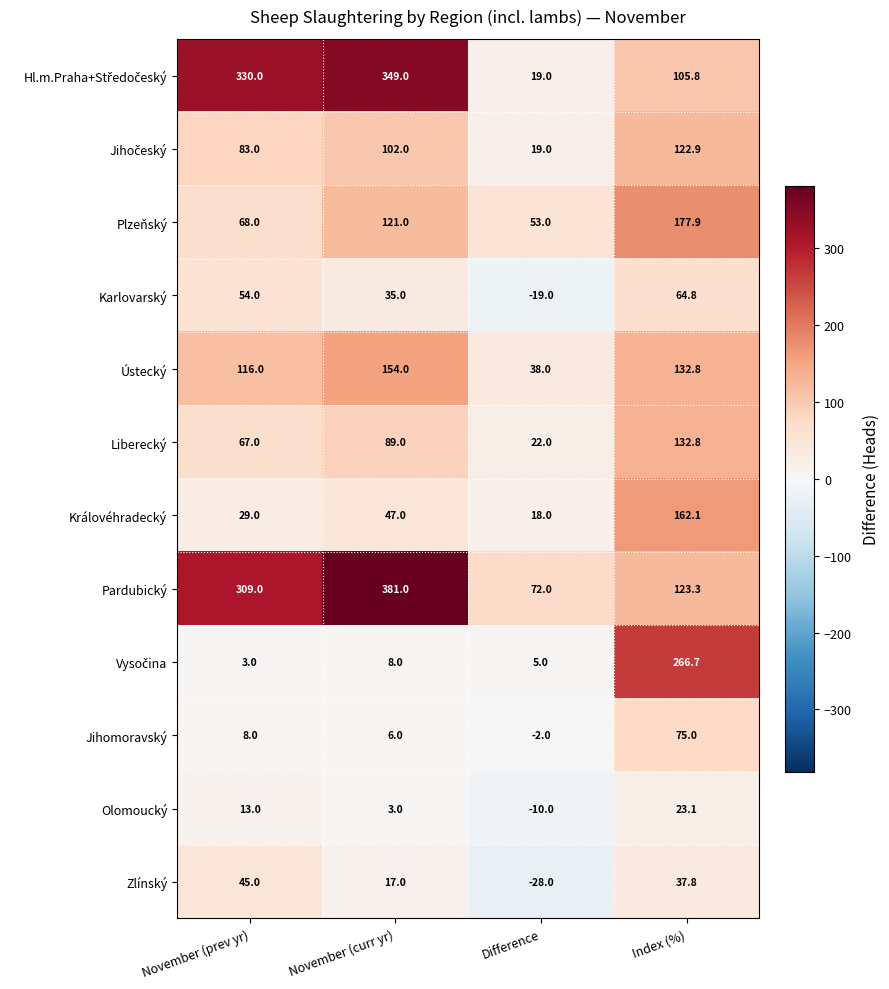

The Pardubický series shows 72.0 at Difference. True or false?

True